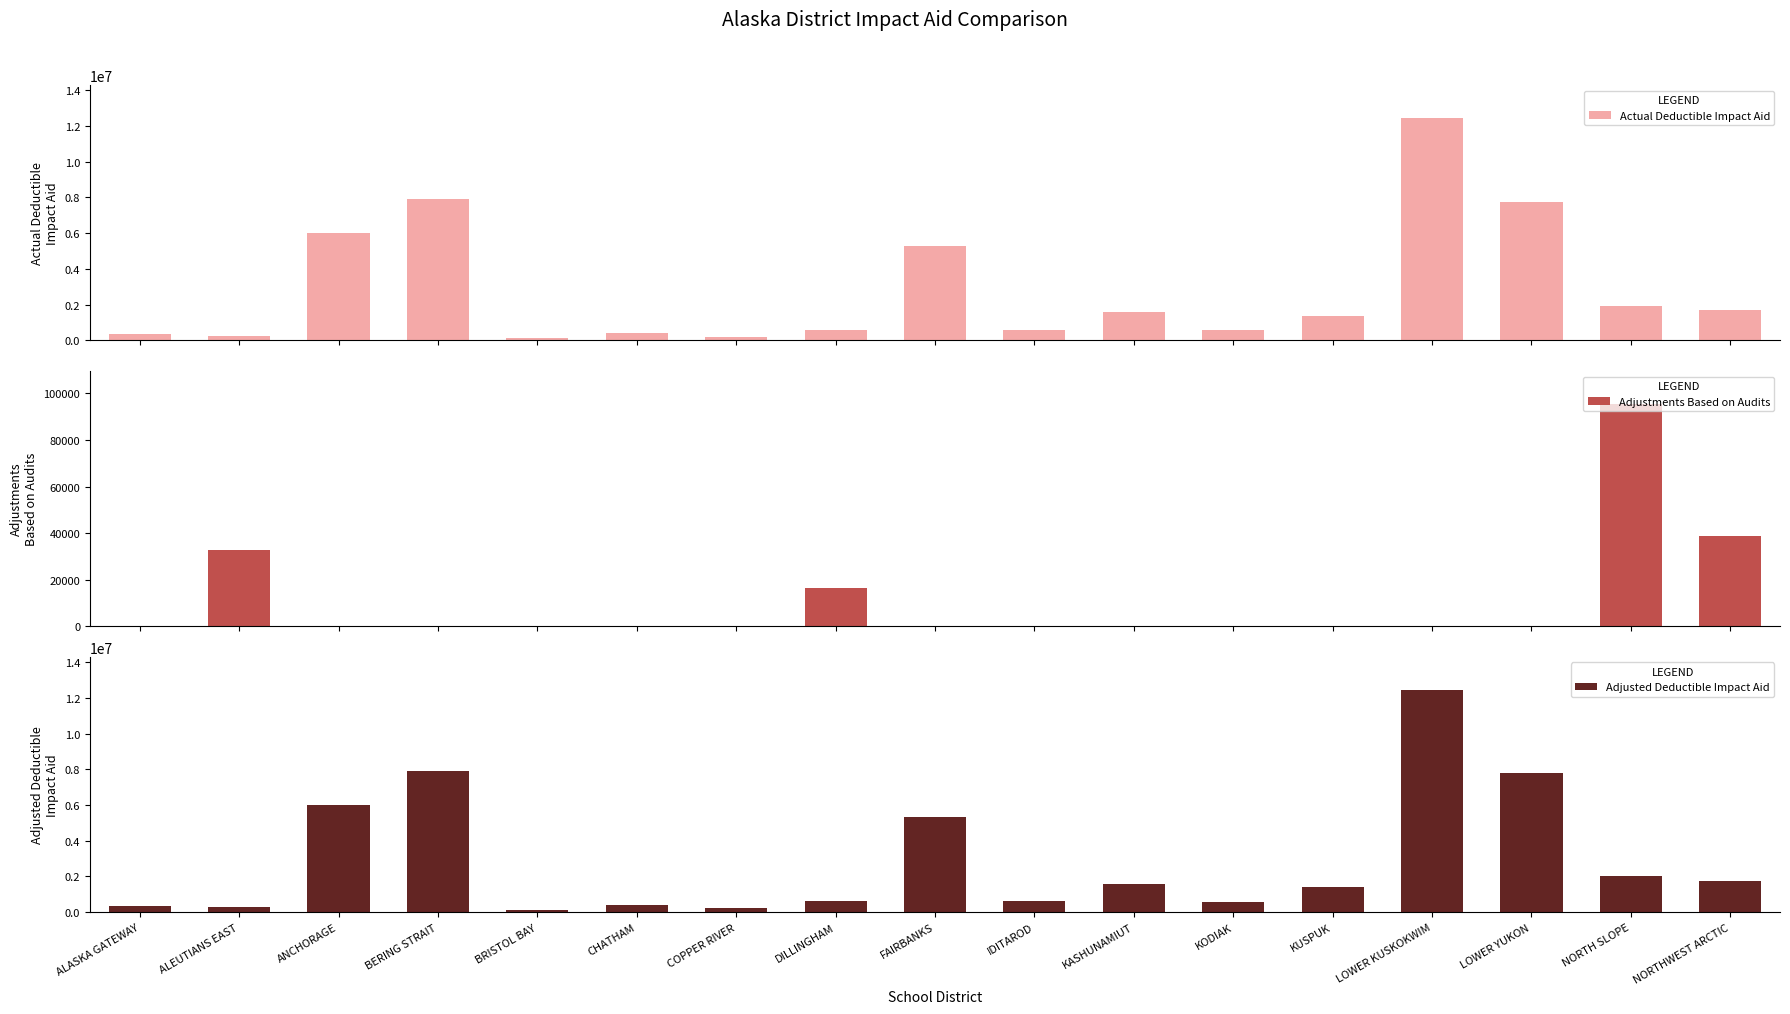

What is the difference between the maximum and second lowest values in the Actual Deductible Impact Aid series?

12203452